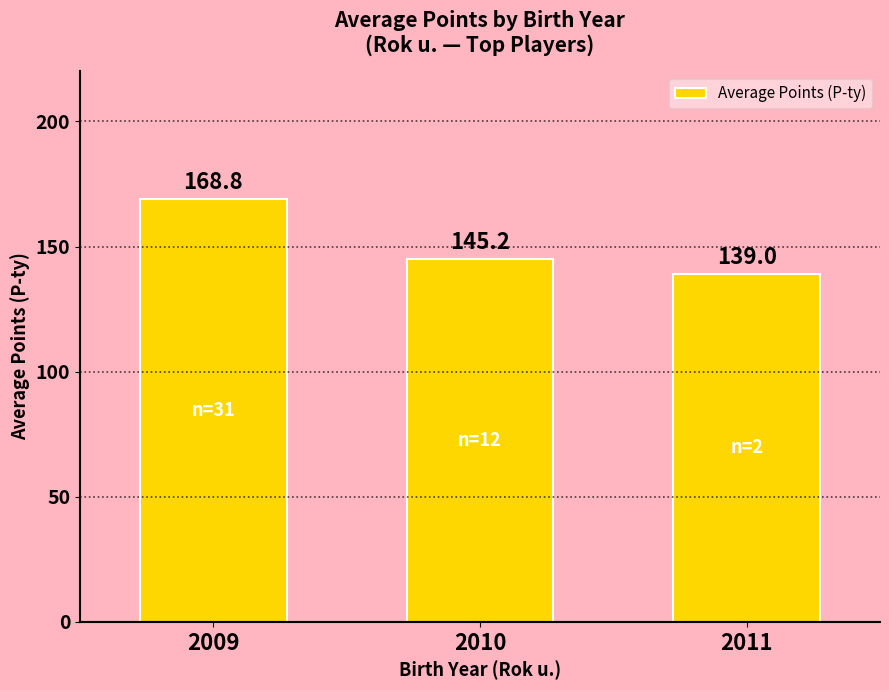

What is the maximum value shown in the chart?

168.8